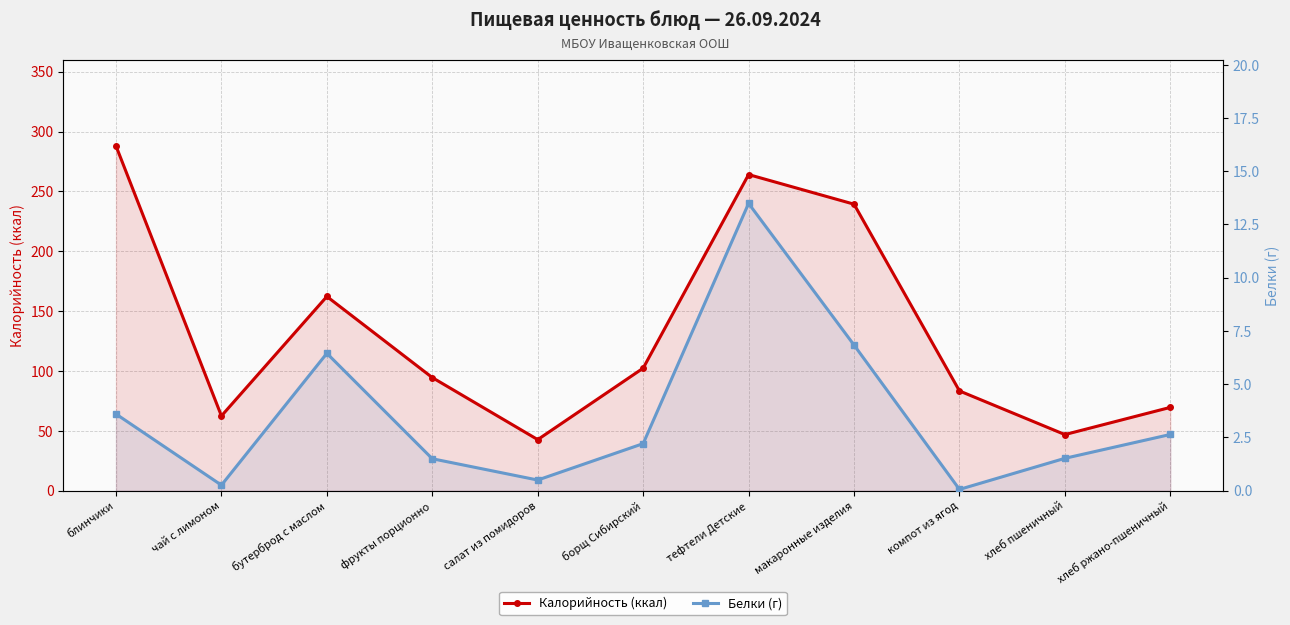

How many distinct data groups are displayed?

2